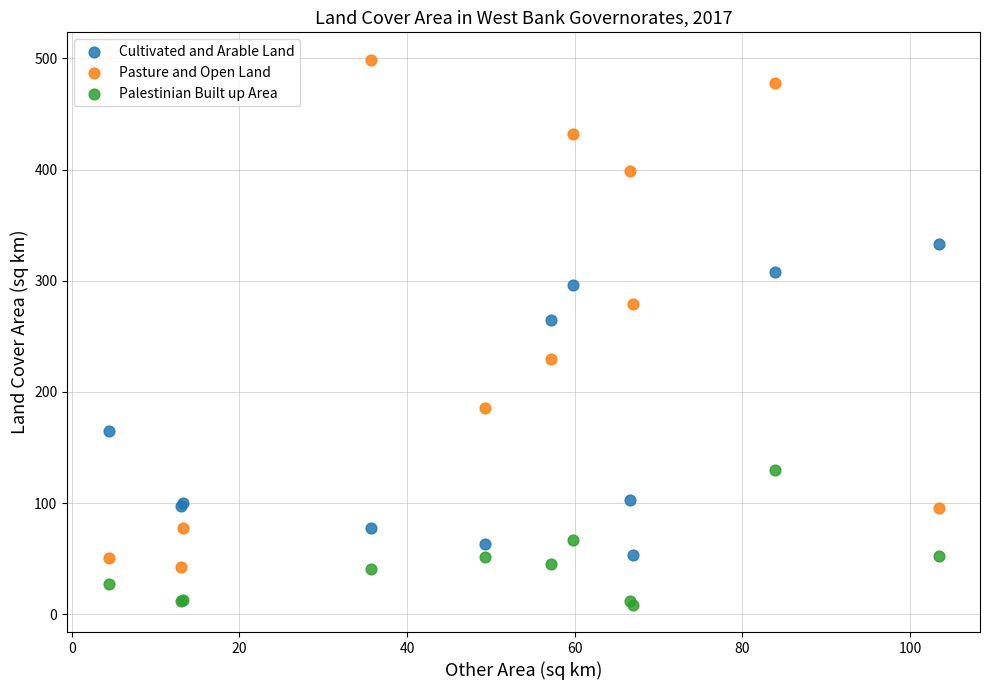

Which series has the largest Y range (max minus min)?

Pasture and Open Land